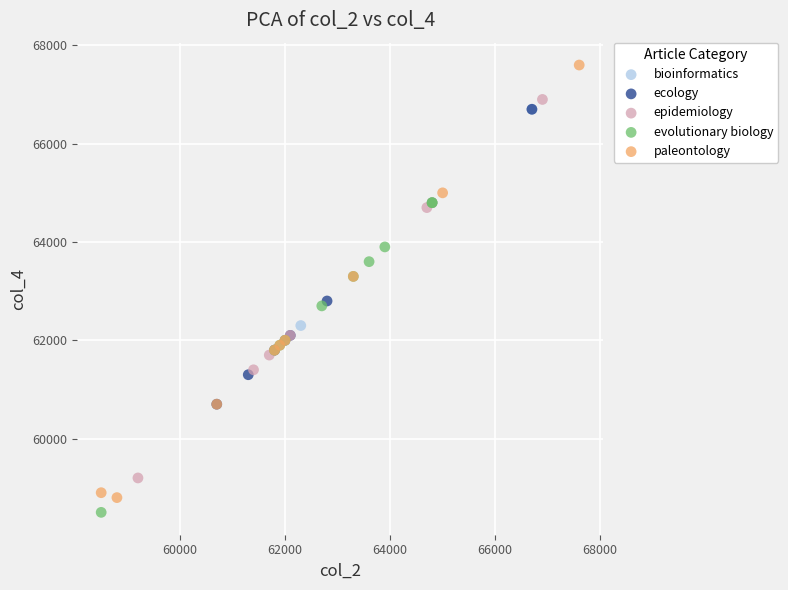

Which series has the widest spread of Y values?

paleontology